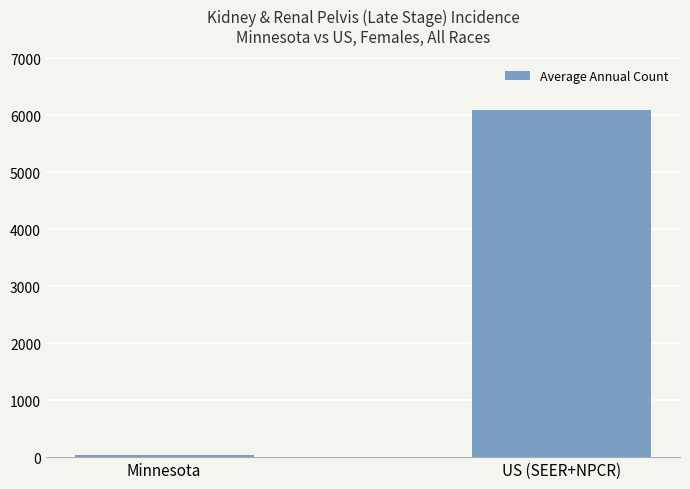

What is the value of the 1st bar from the left?

37